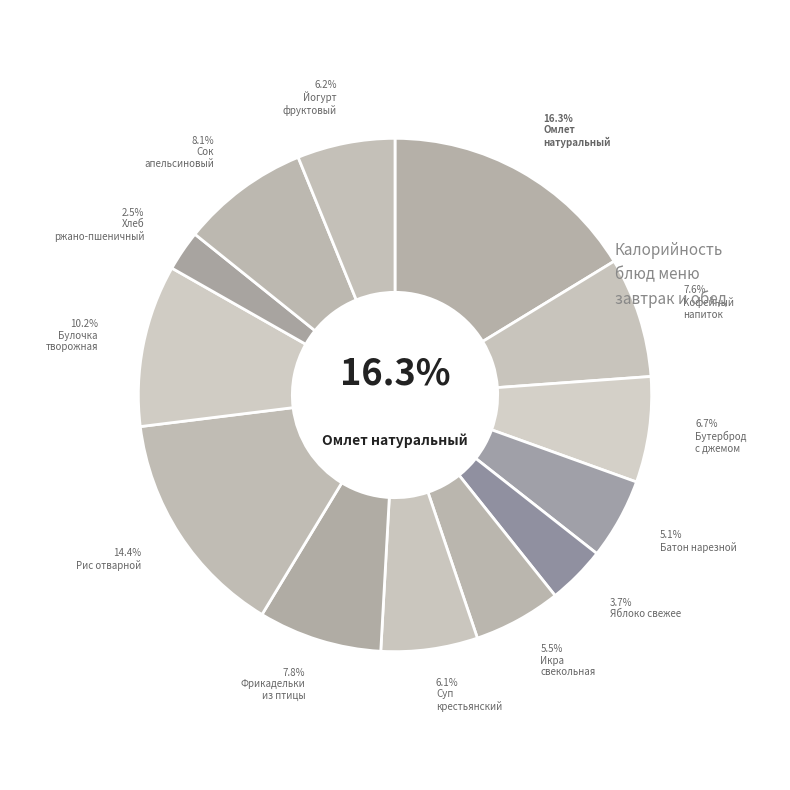

Between Булочка творожная and Фрикадельки из птицы, which is larger?

Булочка творожная